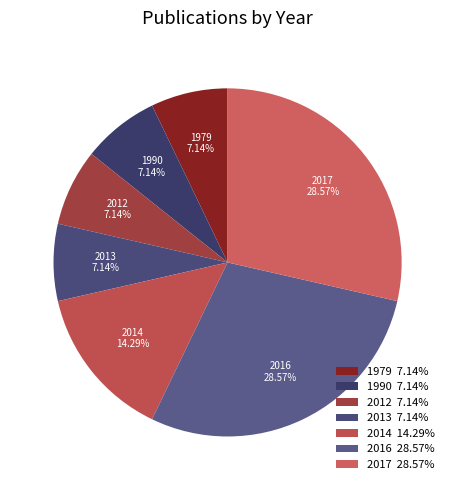

How many slices are in this pie chart?

7